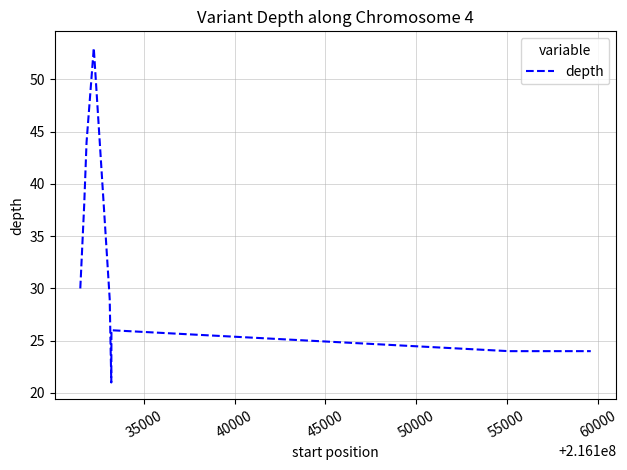

What is the smallest value displayed?

21